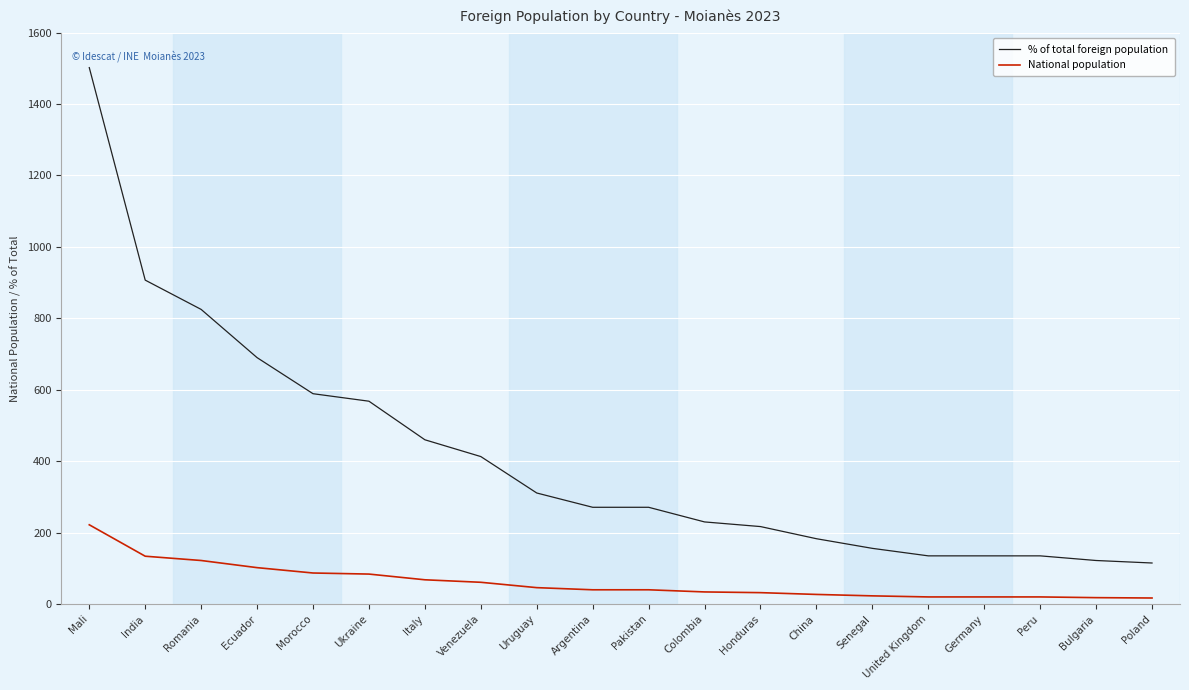

True or false: % of total foreign population and National population intersect in this chart.

False